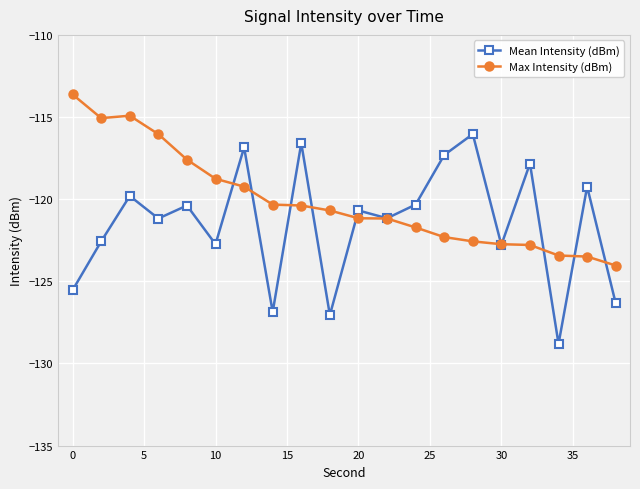

What are all the series names shown in the legend?

Mean Intensity (dBm), Max Intensity (dBm)